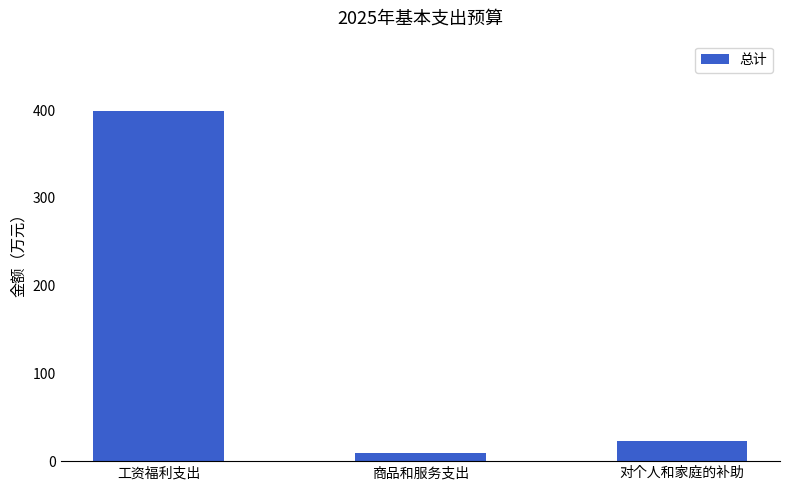

How many values exceed 22?

2